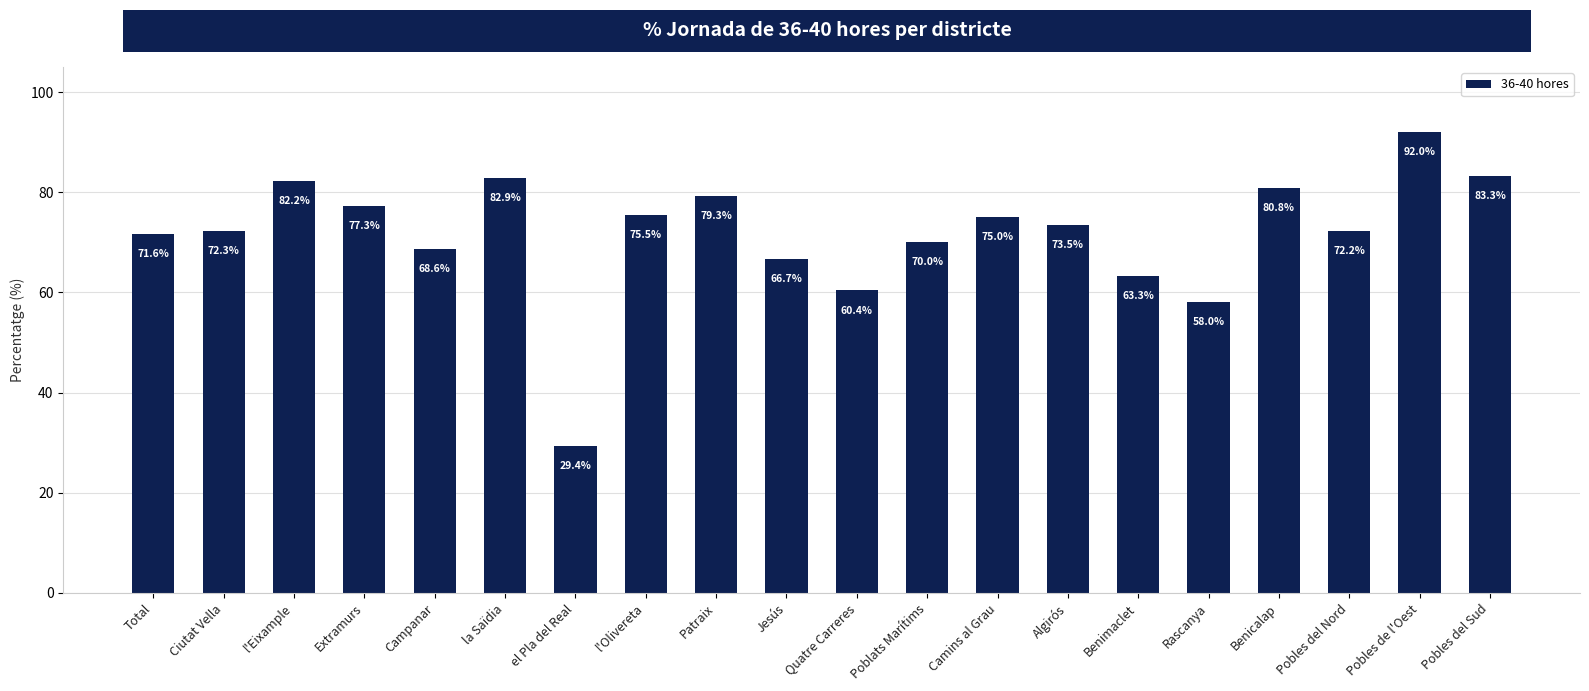

The chart shows a value of 77.3 at Extramurs. True or false?

True